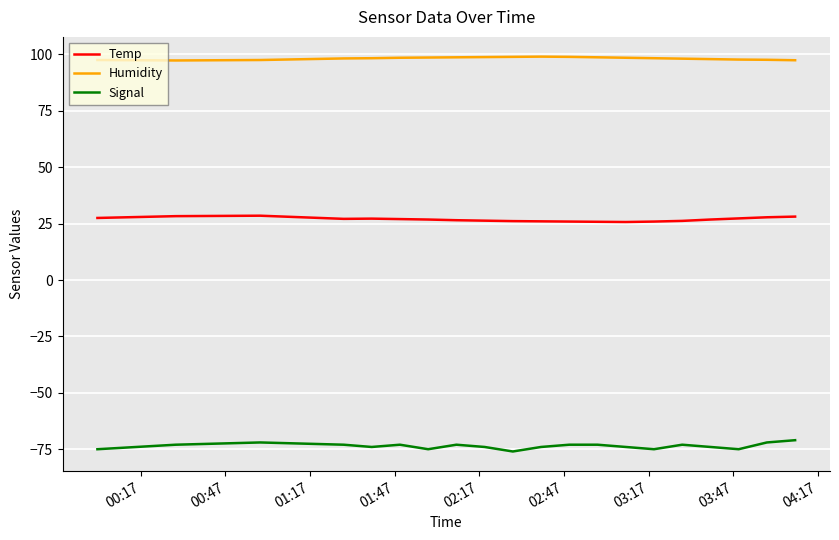

In Temp, how many points are lower than both neighbors (excluding endpoints)?

2